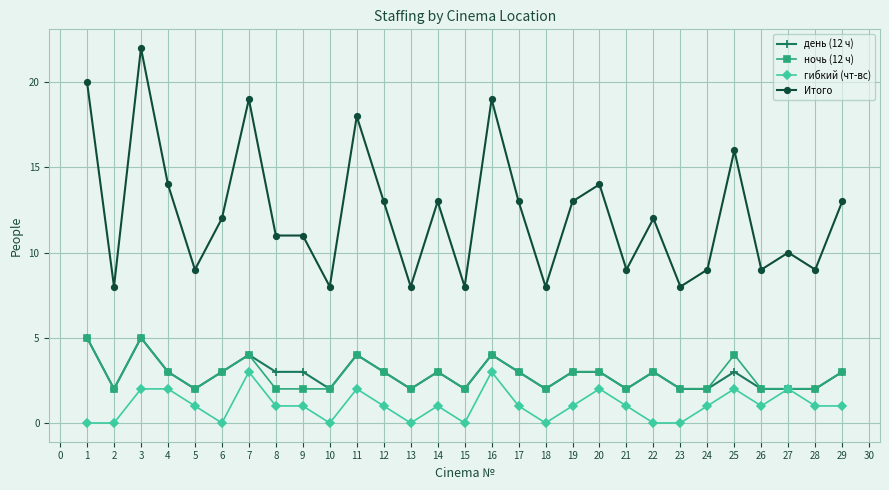

What is the maximum value for Итого?

22